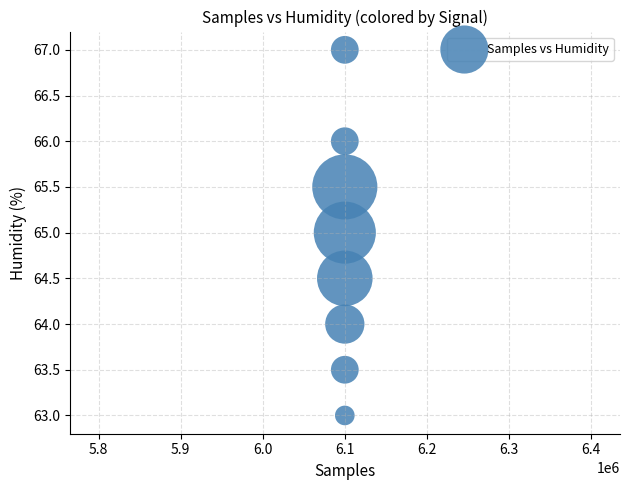

What is the range of Y values (max minus min)?

4.0